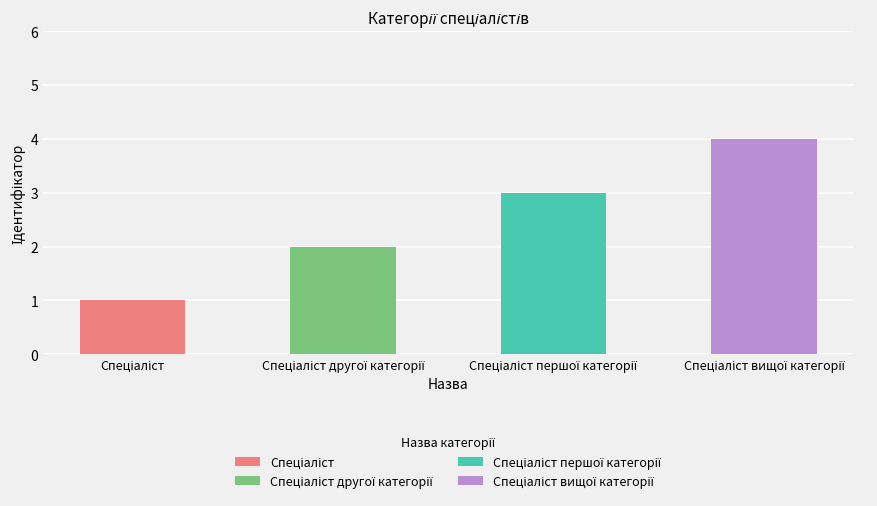

Reading left to right, what are all the values shown in this chart?

1	2	3	4